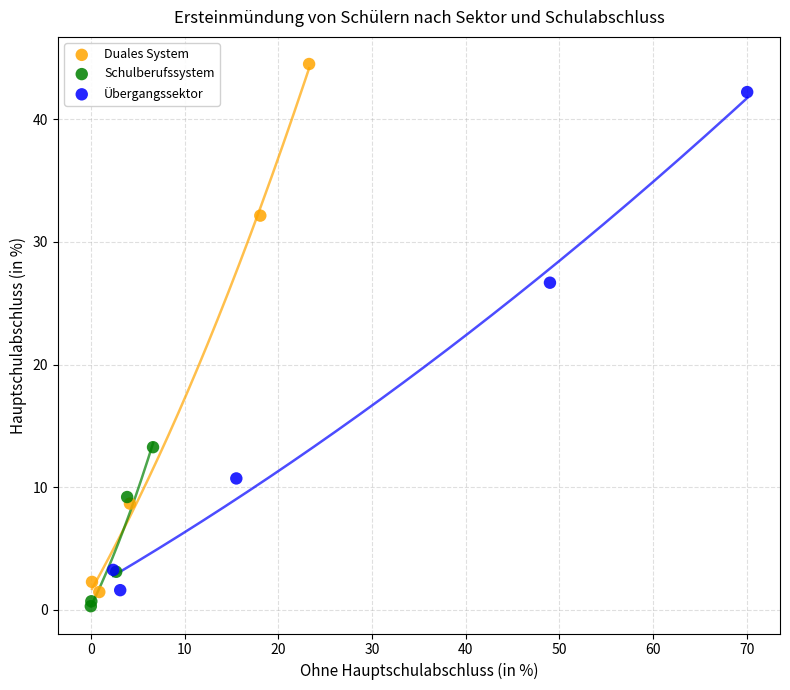

Which series contains the highest Y value?

Duales System